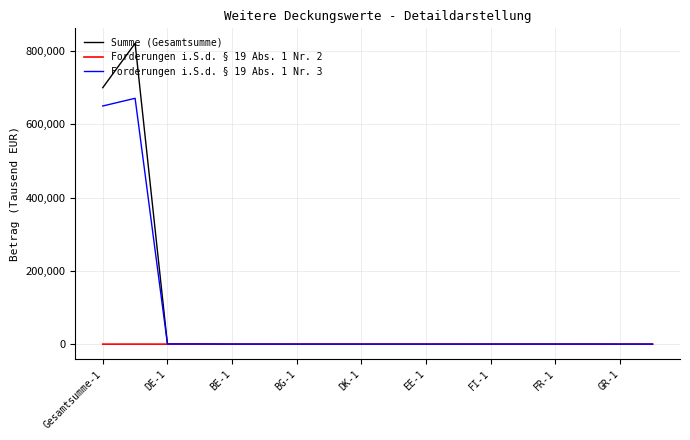

Which series has the widest spread of values?

Summe (Gesamtsumme)